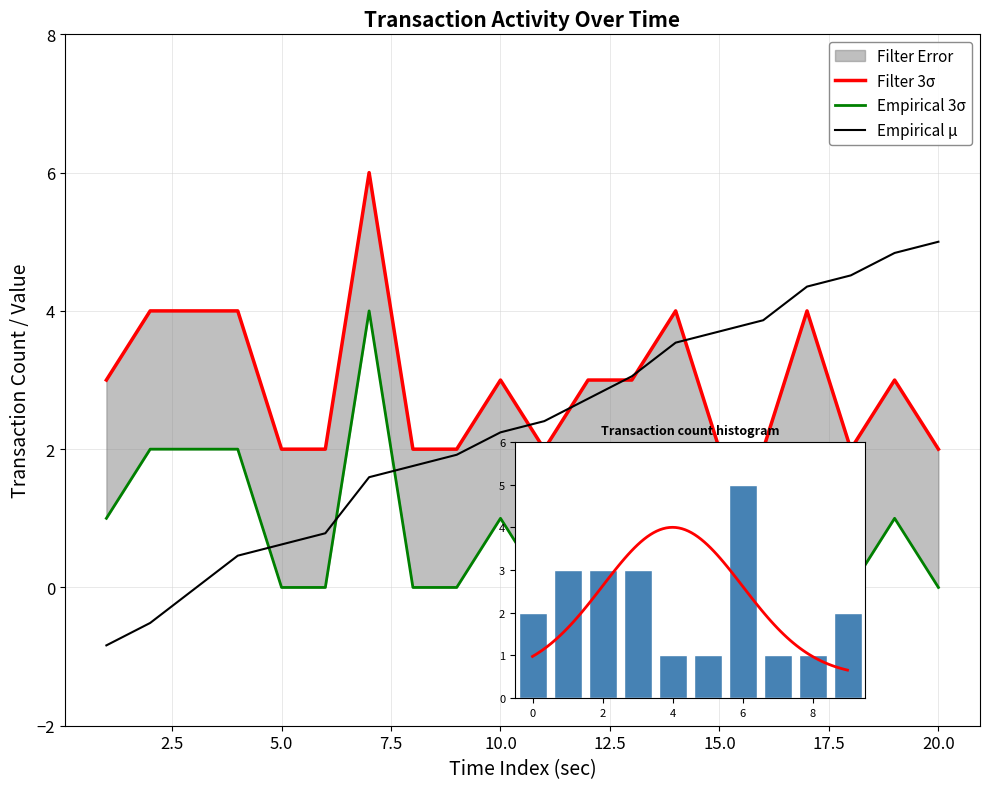

Is the value of Empirical 3σ at 16 greater than the value of Filter 3σ at 10?

No